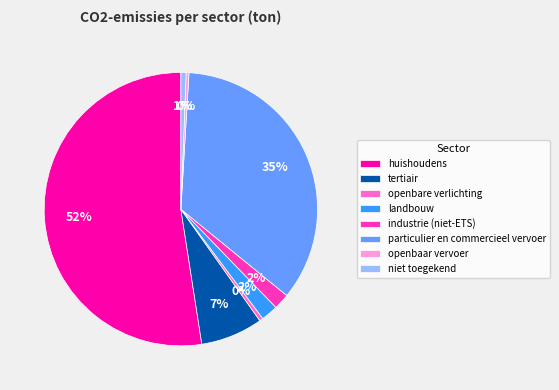

What is the ratio of the value at niet toegekend to the value at tertiair?

0.1